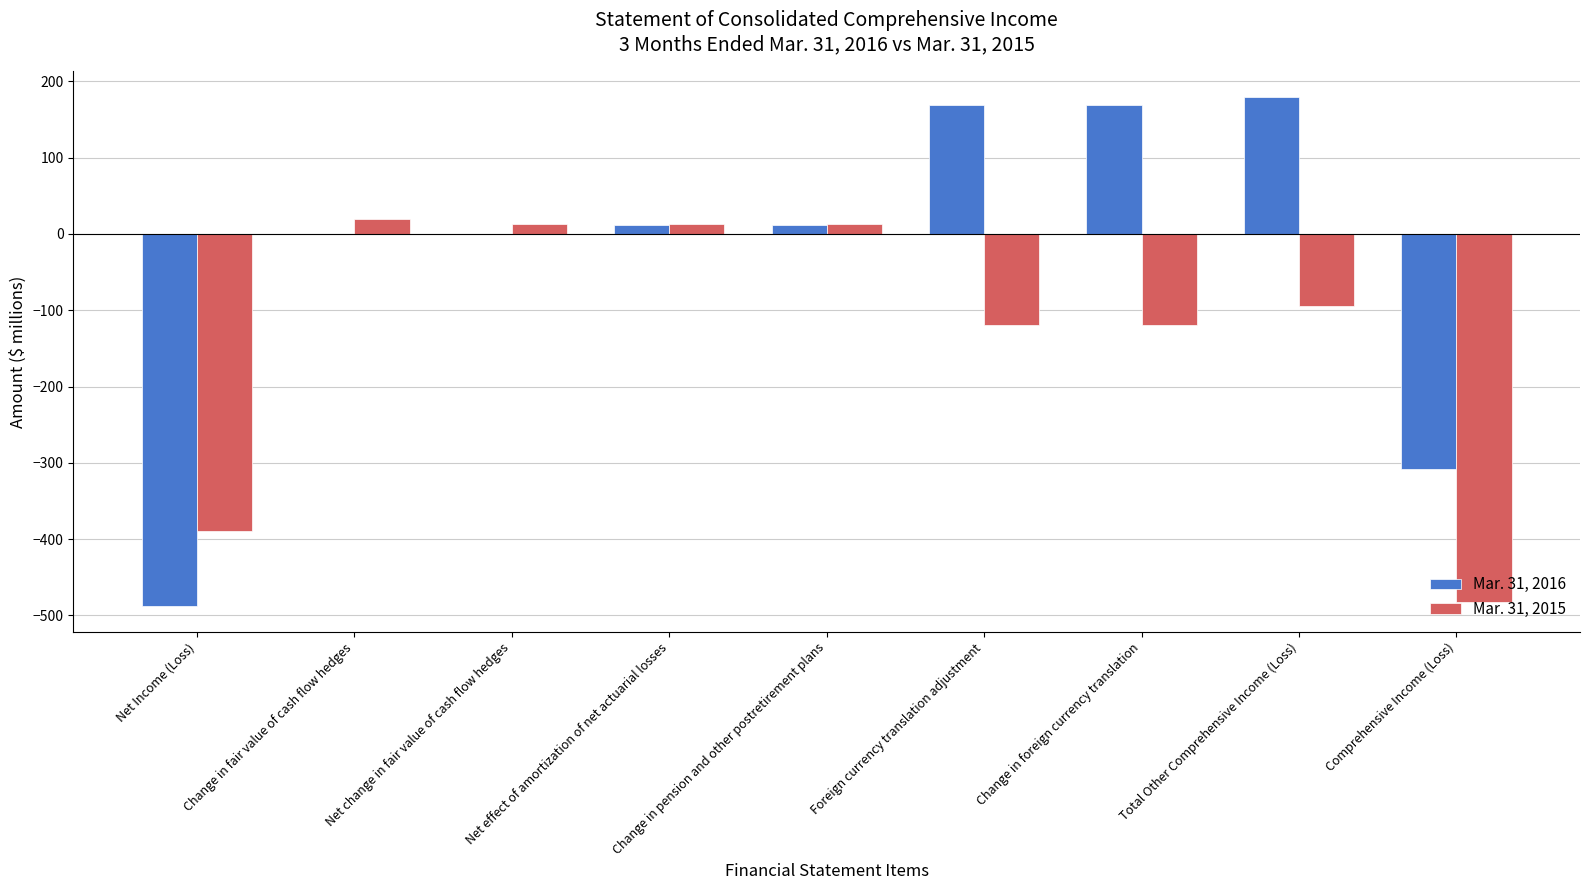

How many data points does each series have?

9